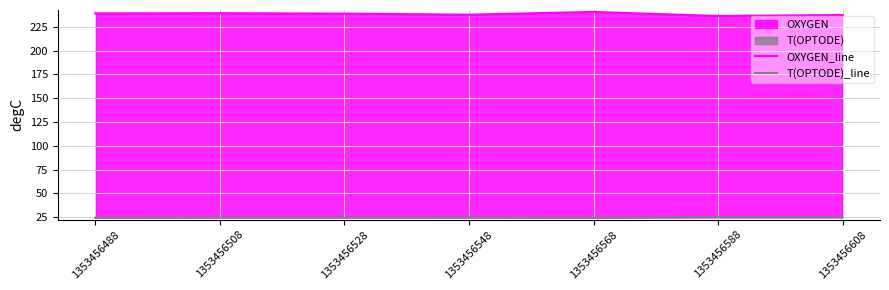

How many lines are shown in the chart?

2